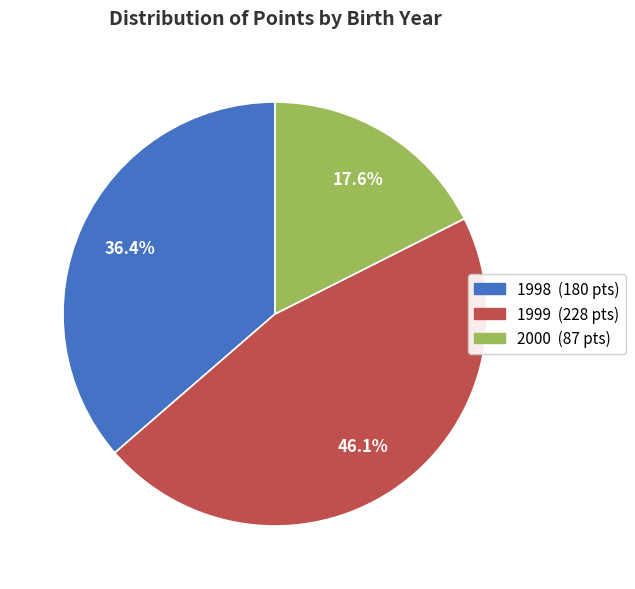

To the nearest percent, what is the average slice percentage?

33%